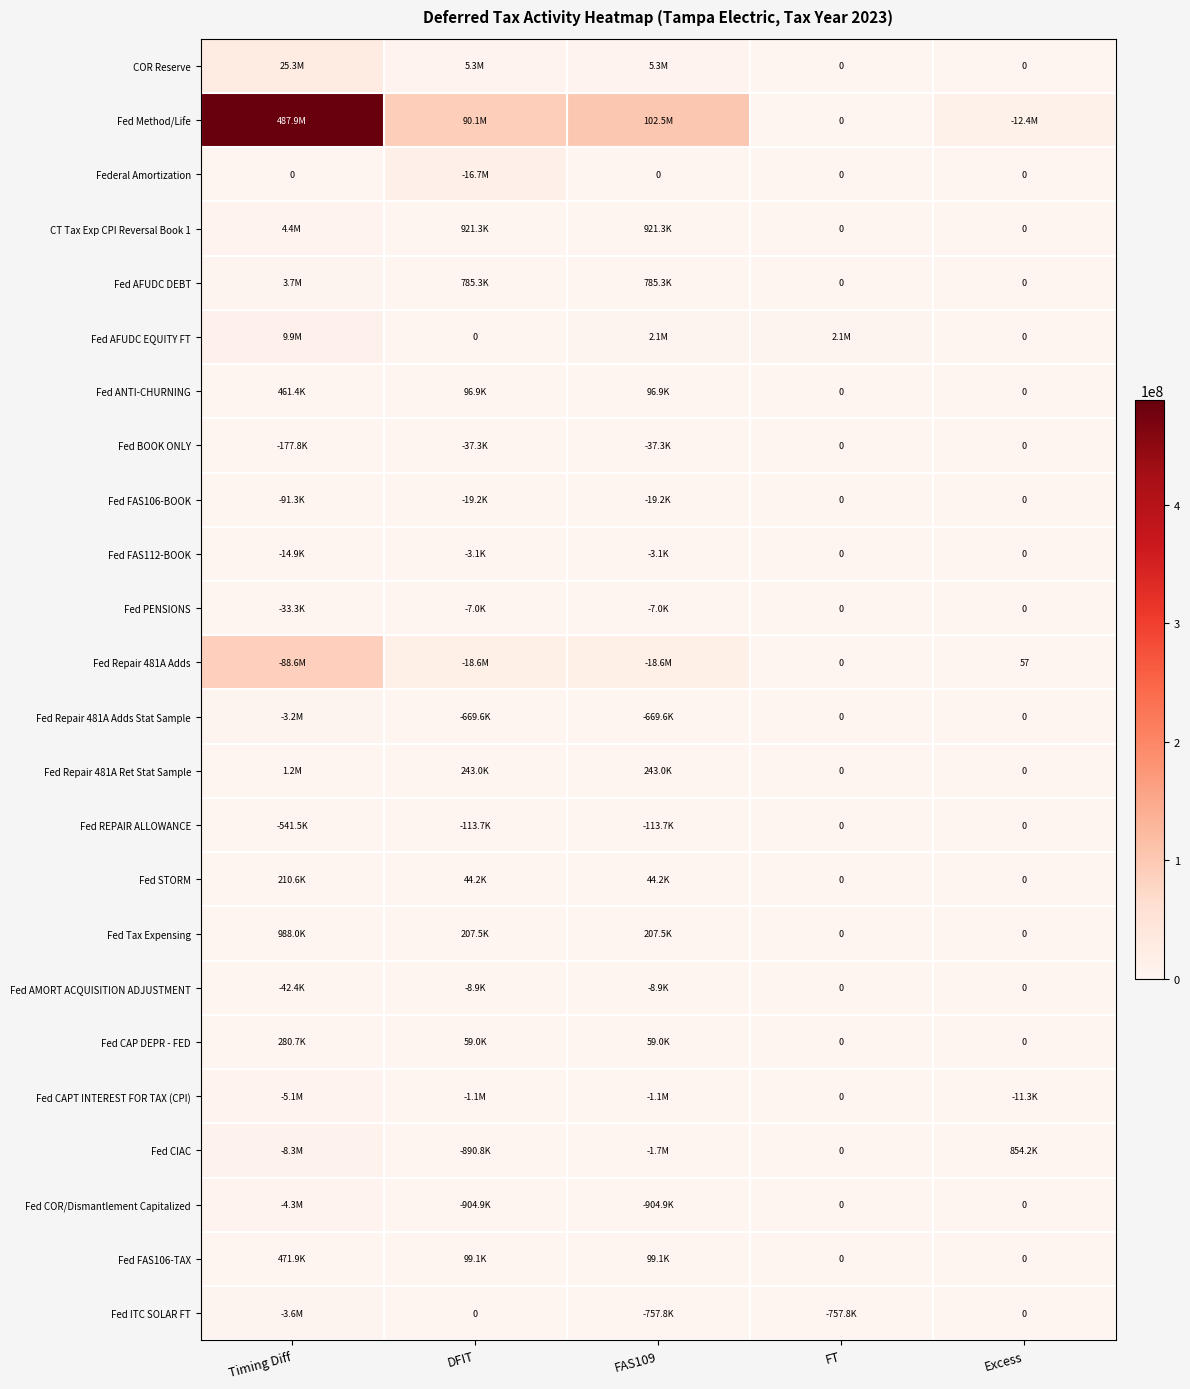

Which series changed the most between Timing Diff and FAS109?

Fed Method/Life